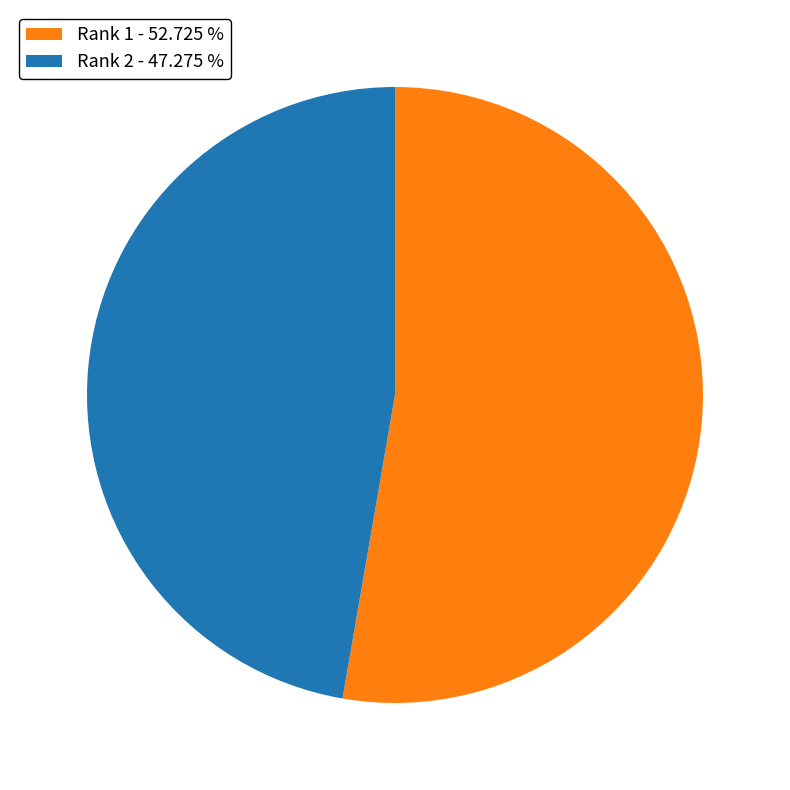

Approximately how many times larger is the value at Rank 2 - 47.275 % compared to Rank 1 - 52.725 %?

0.9